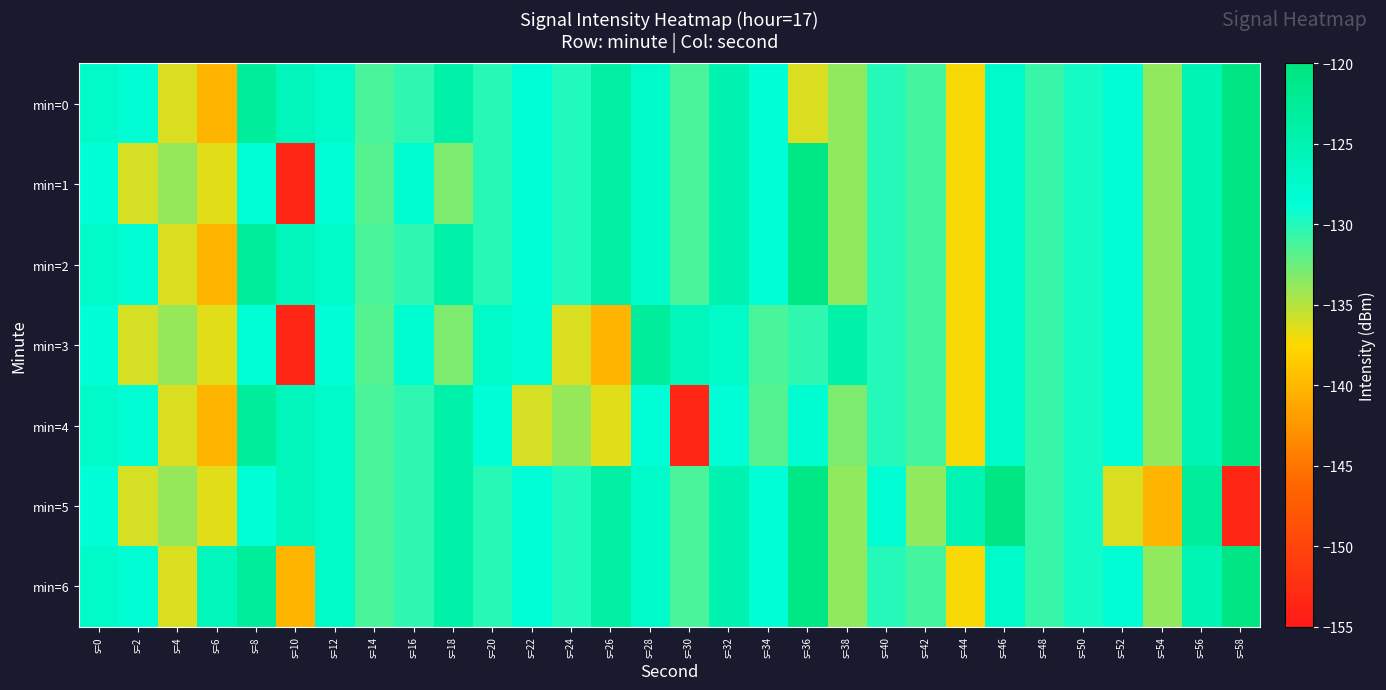

Rank the series by their maximum value, from lowest to highest.

min=0, min=1, min=2, min=3, min=4, min=5, min=6